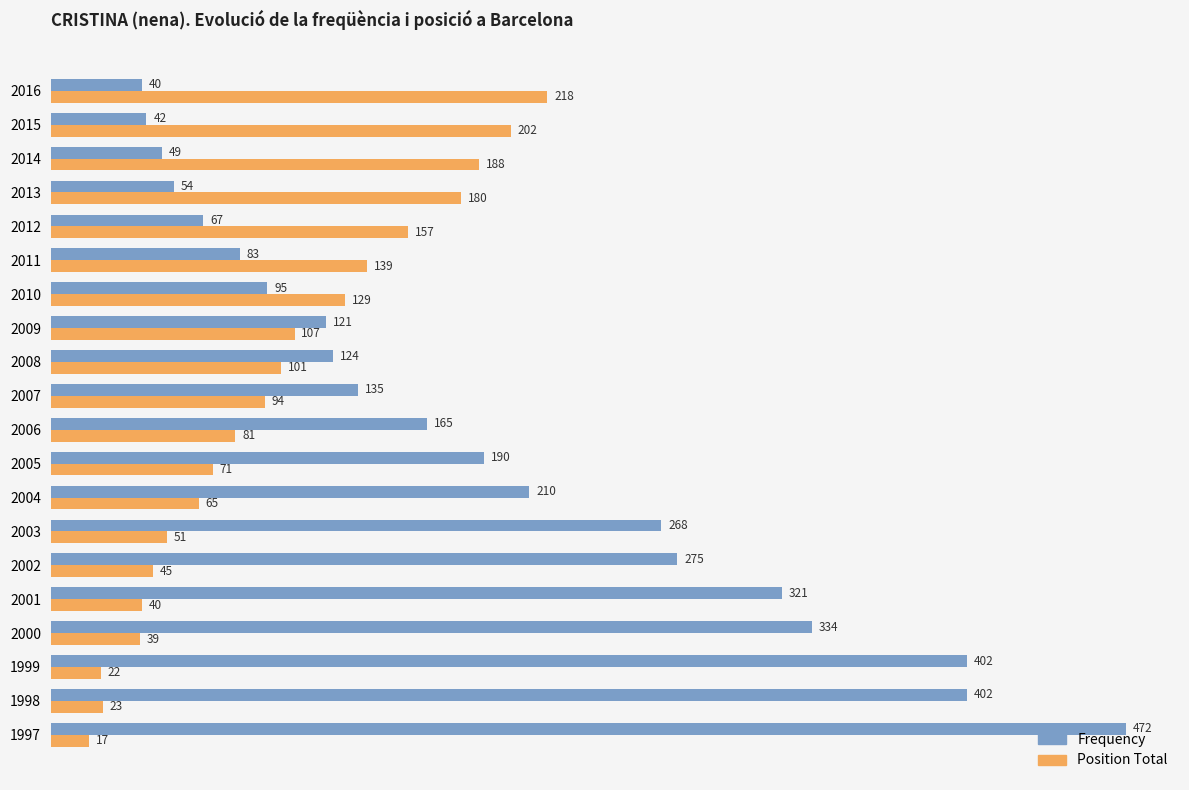

Where is Frequency nearest to the value 256?

2003